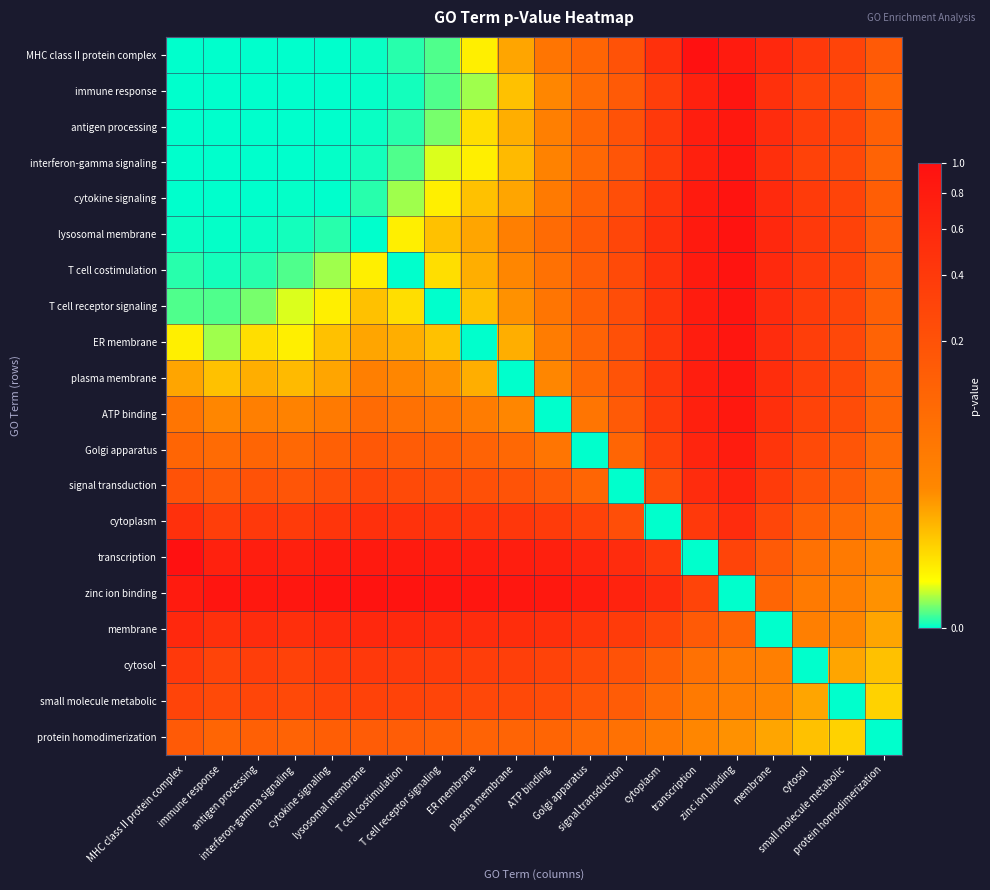

At which category is the sum across all series the highest?

zinc ion binding